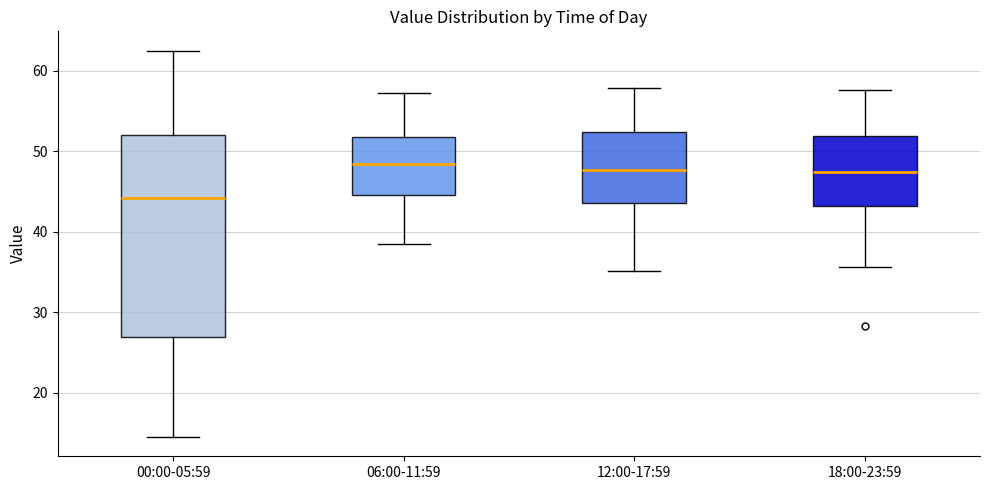

Which box is the tallest, from its lower edge to its upper edge?

00:00-05:59